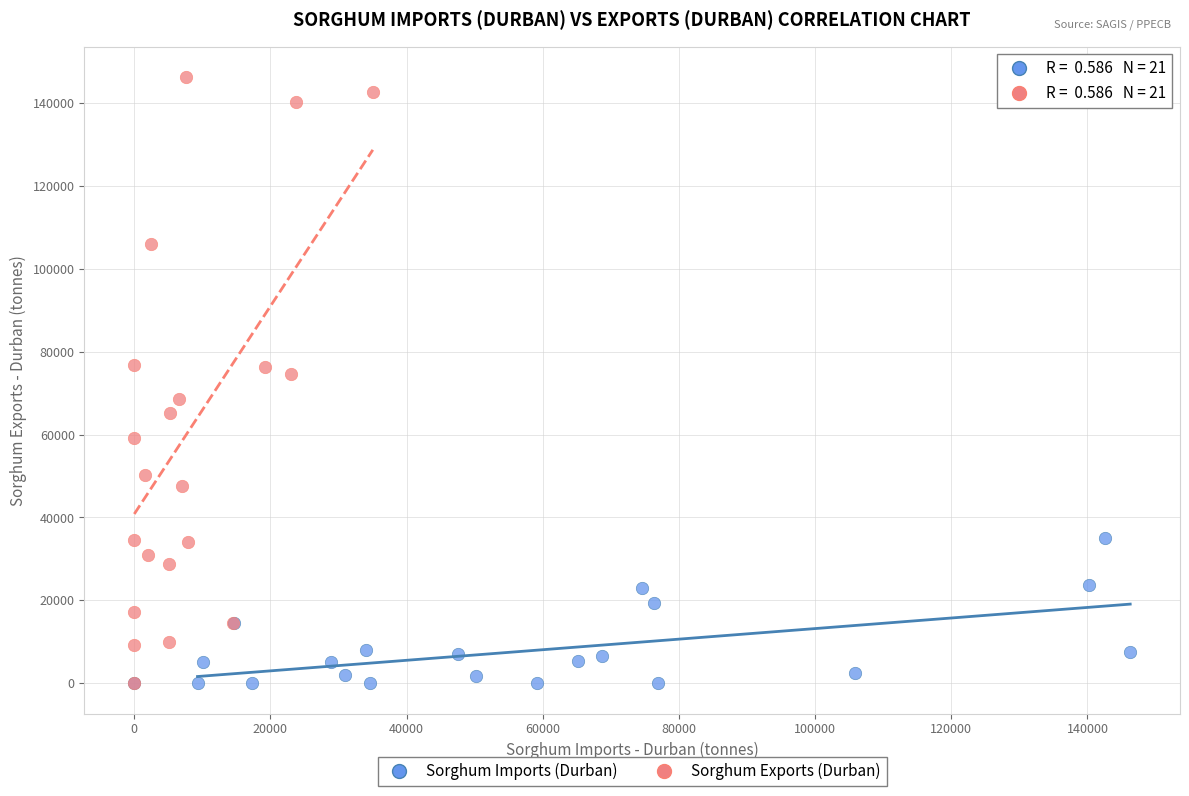

Which series contains the highest Y value?

Sorghum Exports (Durban)